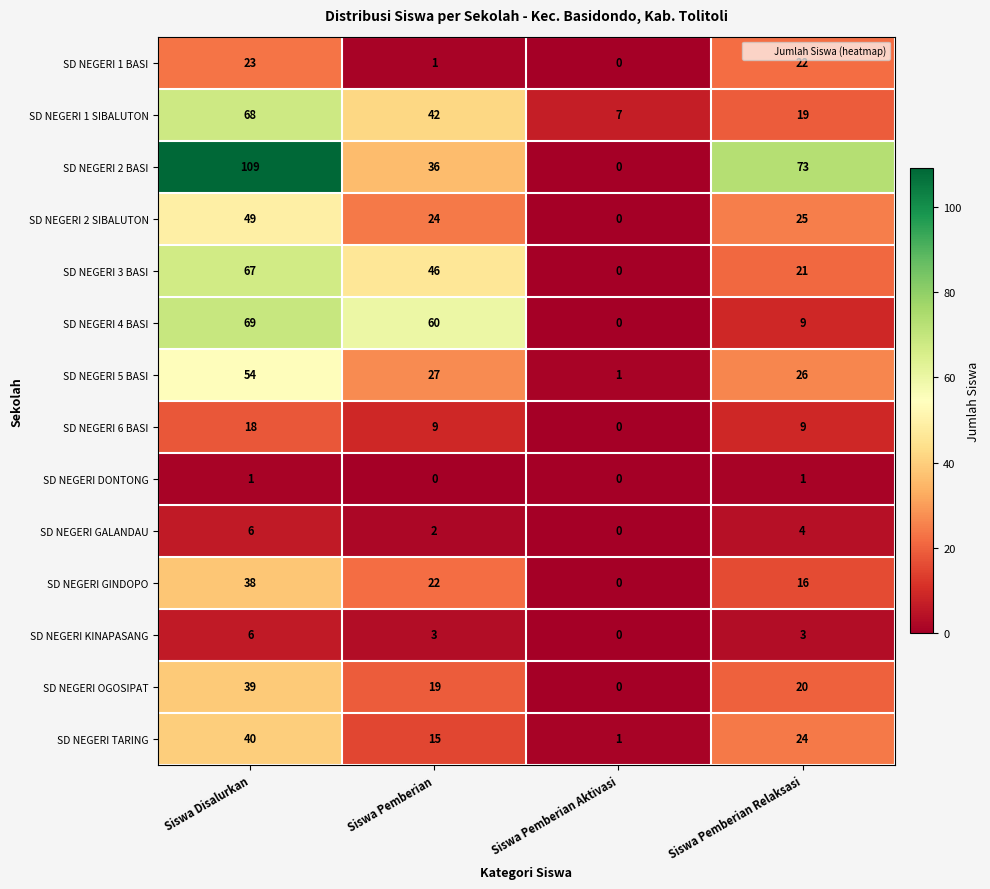

What is the maximum value for SD NEGERI 1 BASI?

23